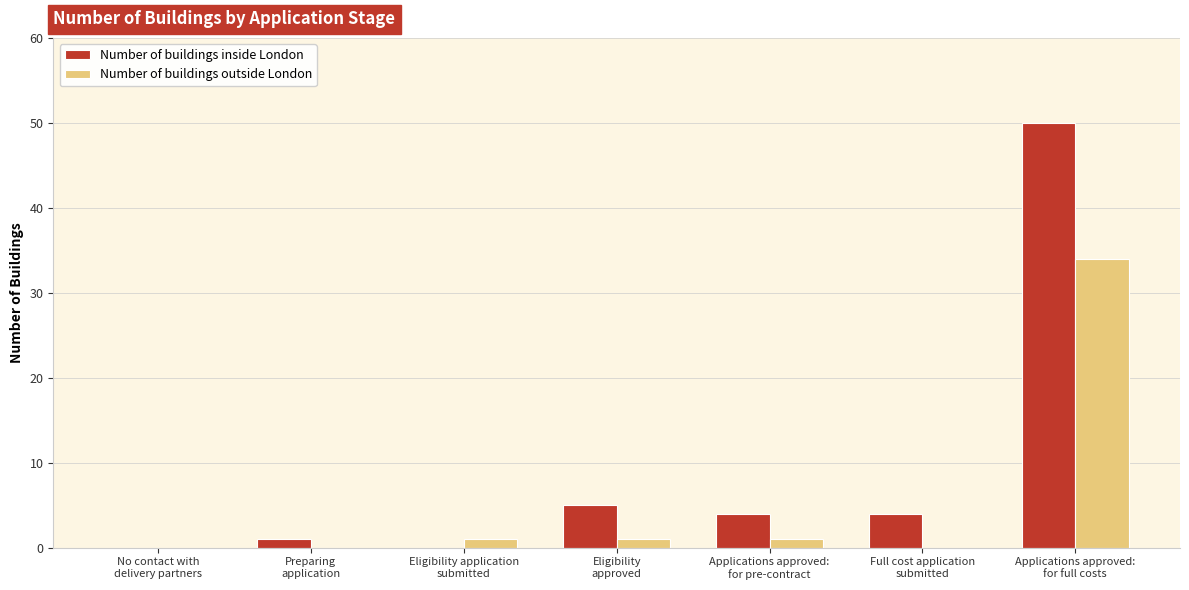

Which series has the largest total across all categories?

Number of buildings inside London